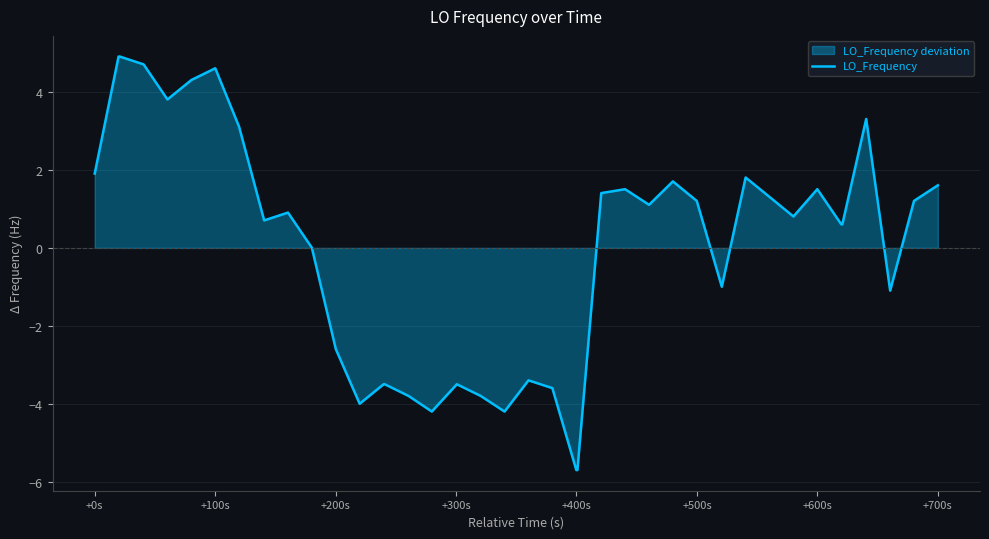

What is the value of the 4th point from the left?

4.7